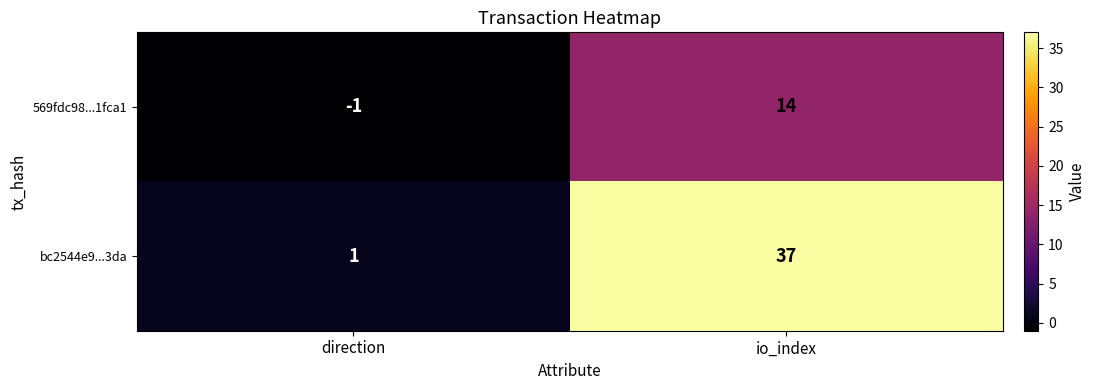

What is the total value across all series at io_index?

51